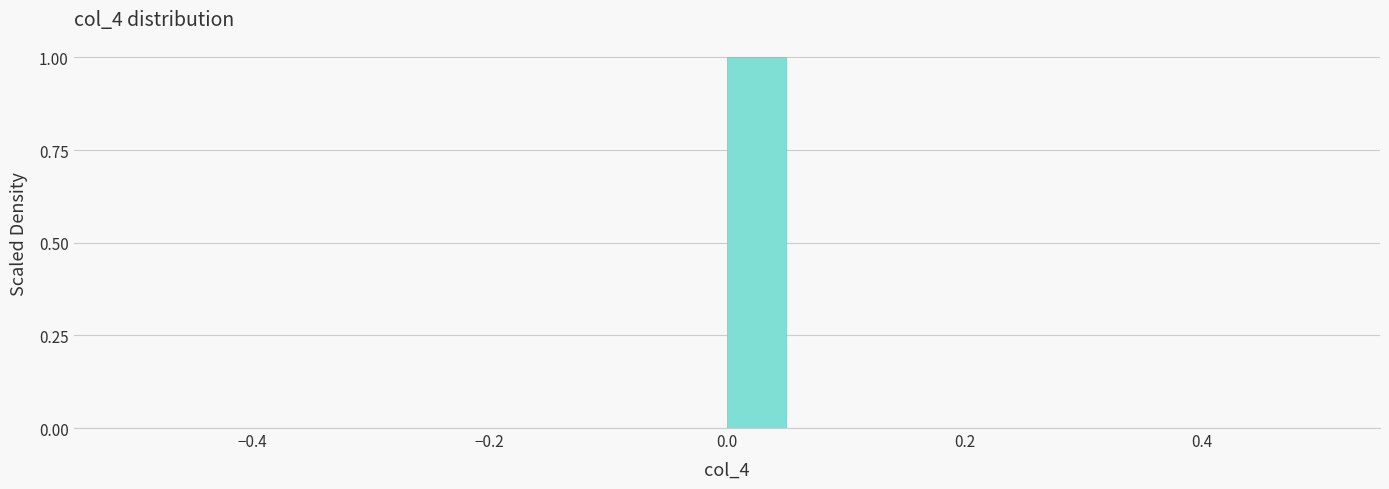

Around what value on the x-axis is the tallest bar? Give the approximate position of its centre, as read against the axis.

0.02